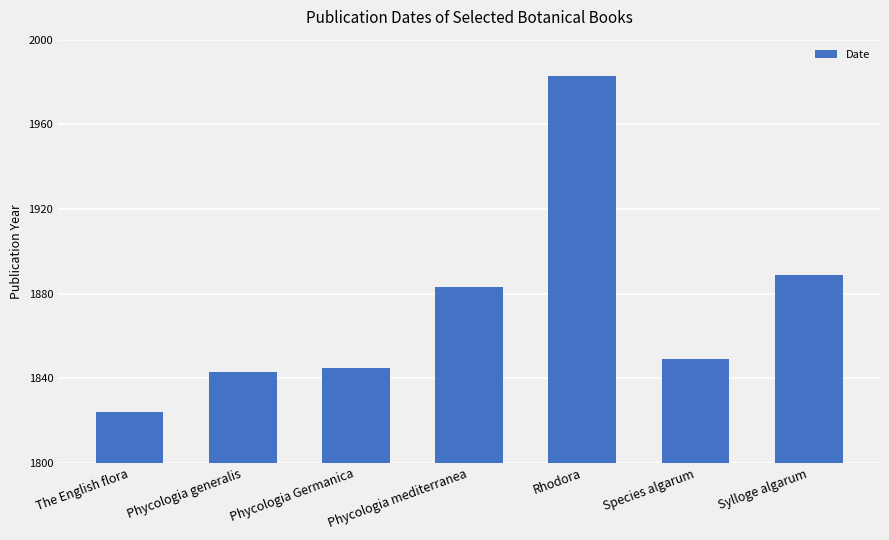

What position from the right is Rhodora?

3